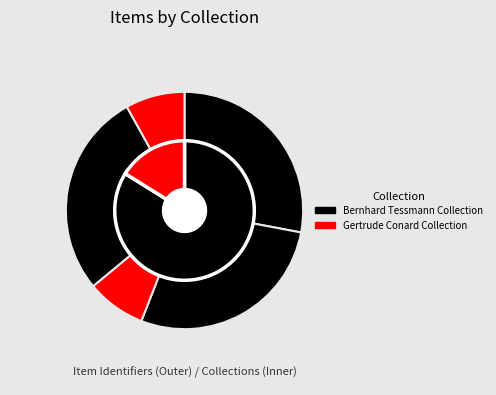

To the nearest percent, what is the difference between the spc_tess_000028 and spc_cona_000003_000008 slice percentages?

20%